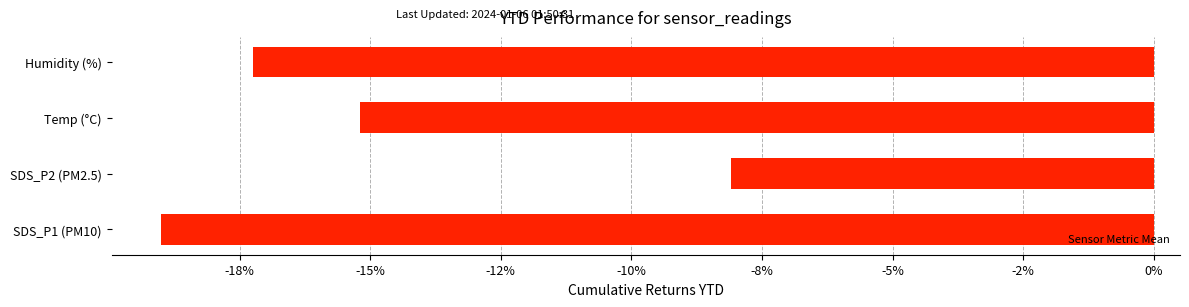

Rank the categories by value from highest to lowest.

SDS_P2 (PM2.5), Temp (°C), Humidity (%), SDS_P1 (PM10)